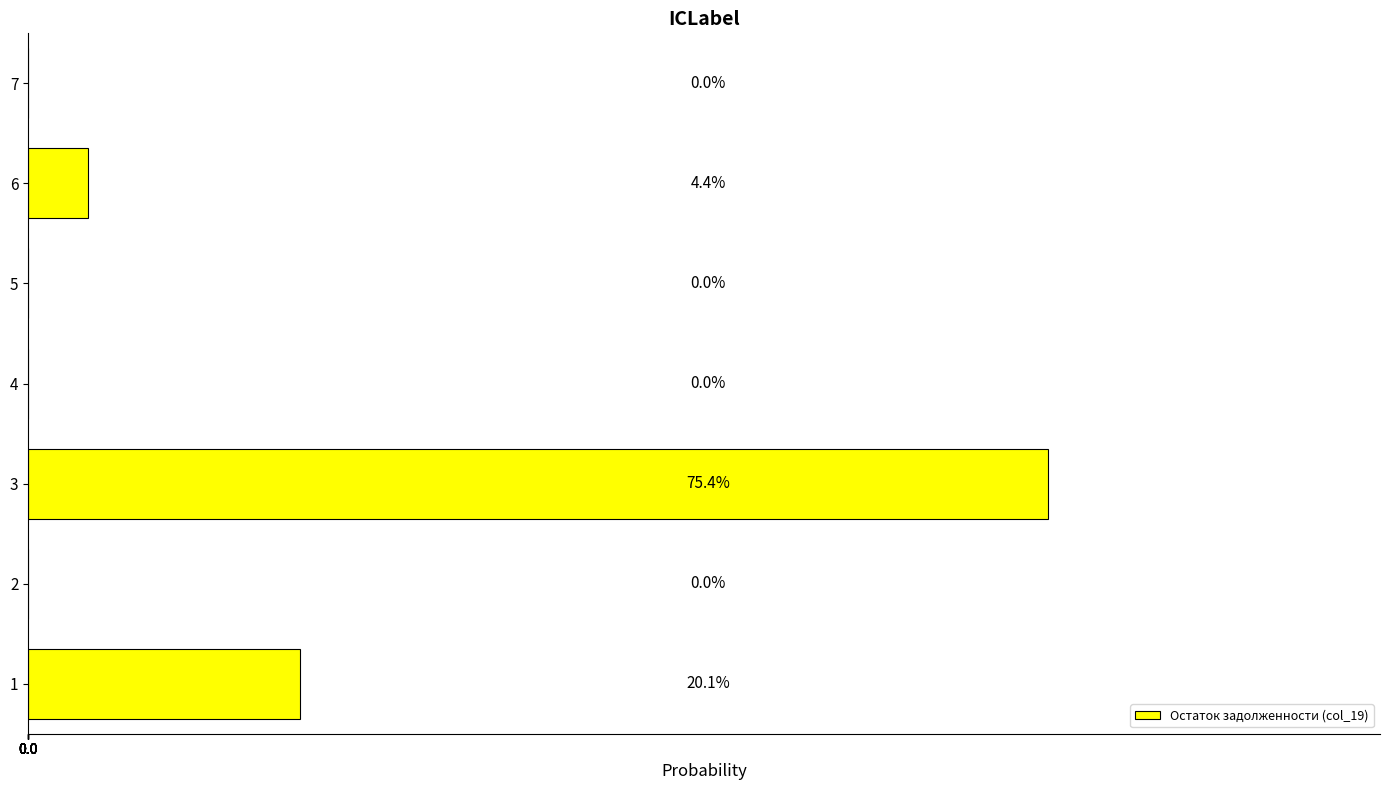

Does the chart contain stacked bars?

No